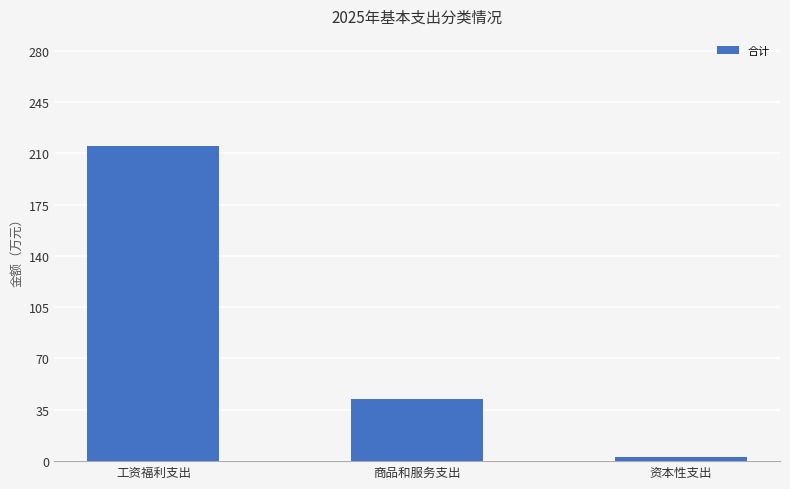

True or false: the data shows 3.0 at 资本性支出.

True